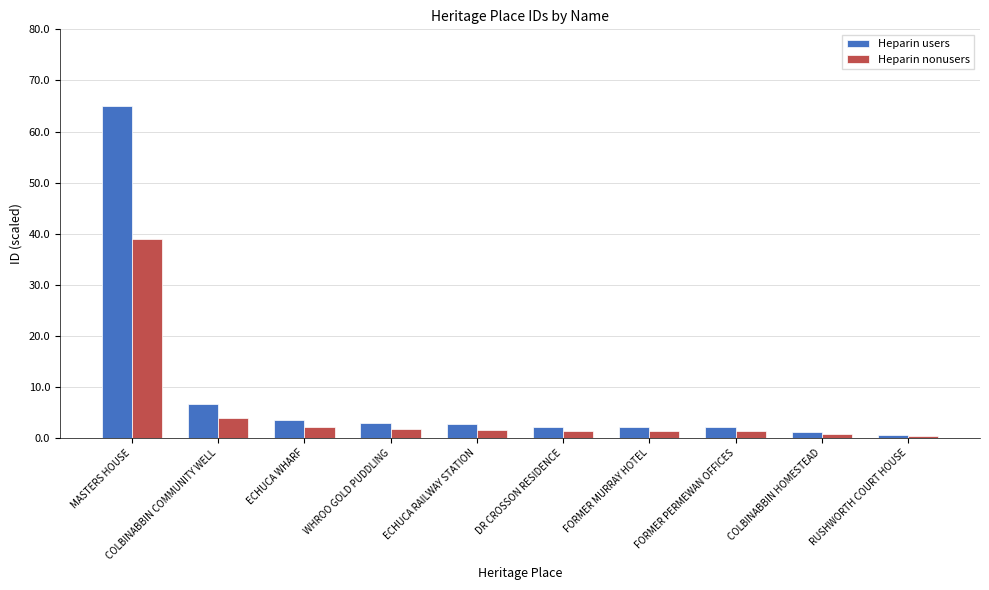

What is the value of the Heparin users bar at the 7th from the left?

2.2